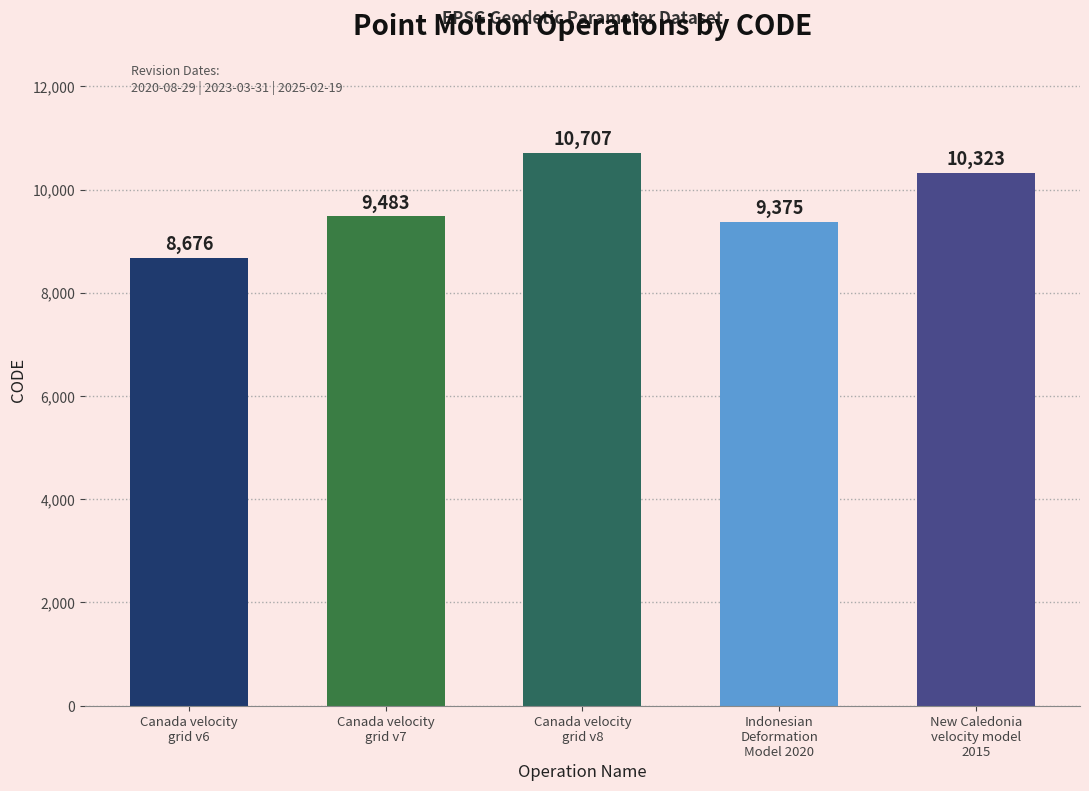

Is it true that the value at Indonesian
Deformation
Model 2020 is 9375?

True